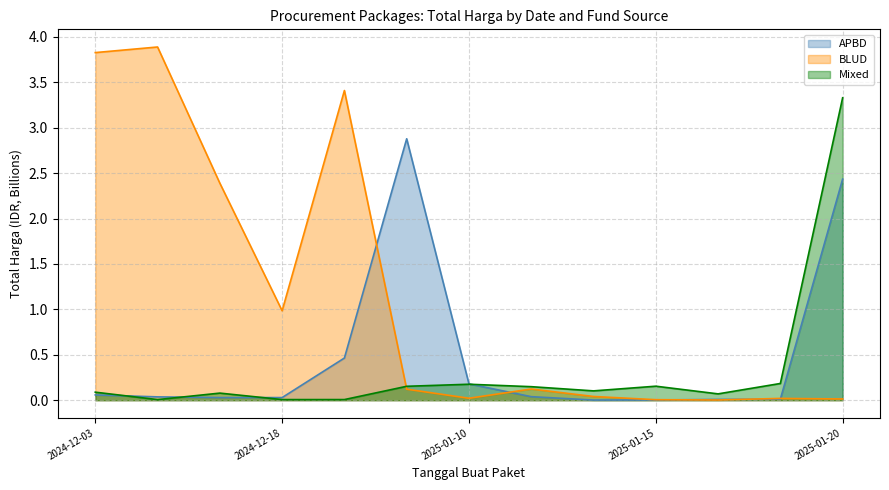

Rank the series by their maximum value, from lowest to highest.

APBD, Mixed, BLUD